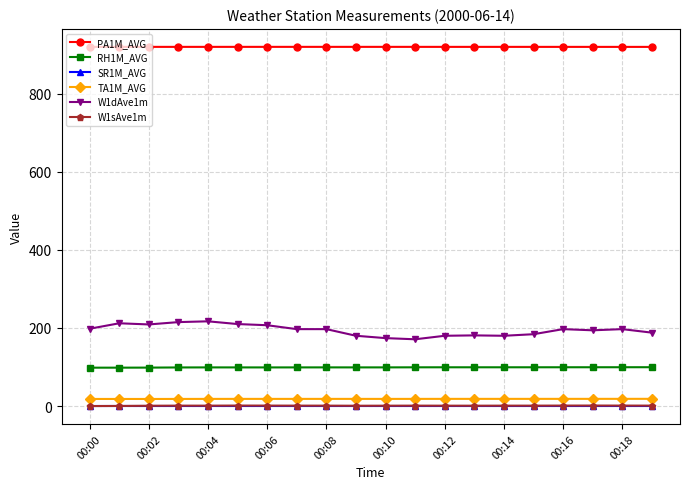

At how many categories does at least one series exceed 339?

20